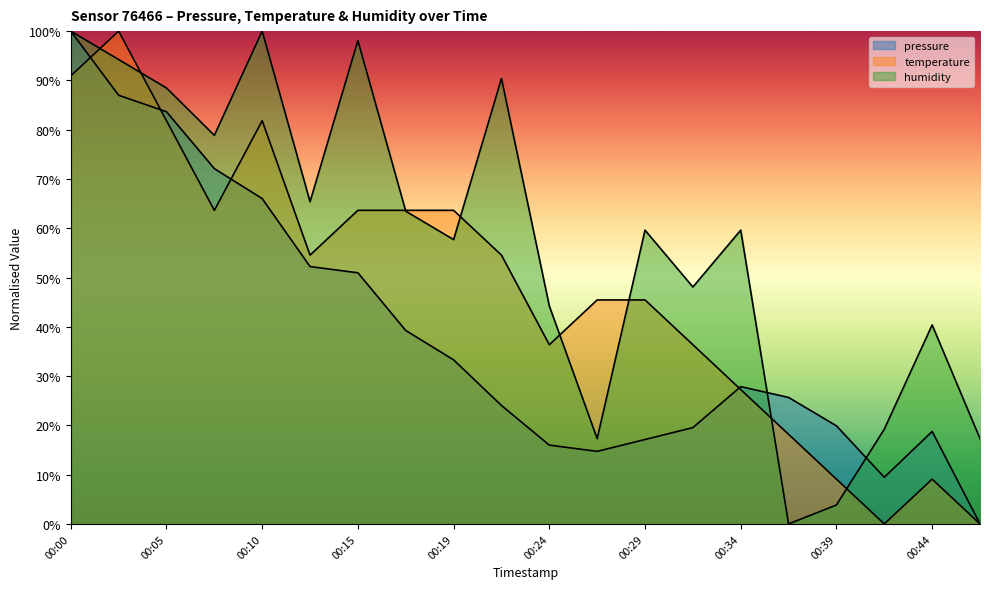

Which category has the lowest value across all series?

00:46